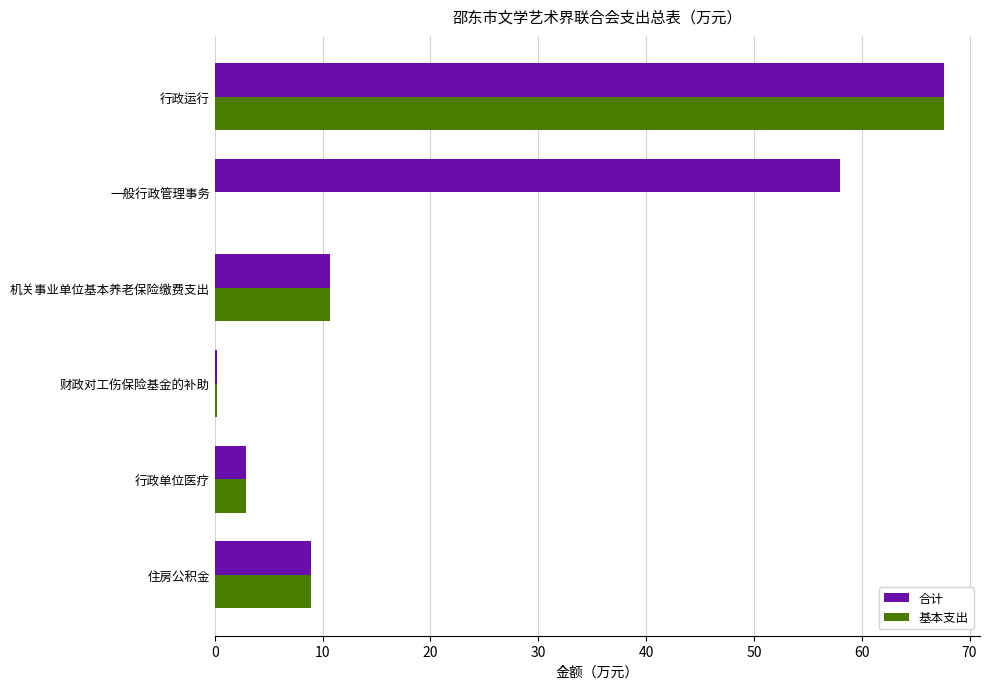

What is the sum of all 基本支出 values?

90.2